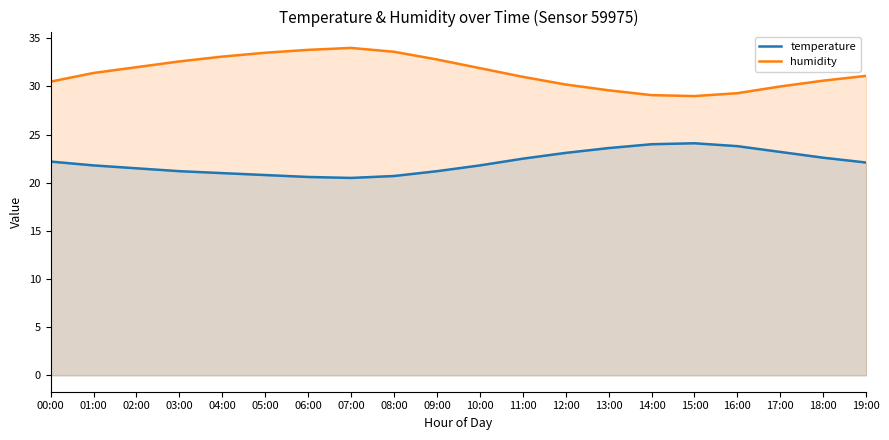

At which label does temperature reach its peak?

15:00